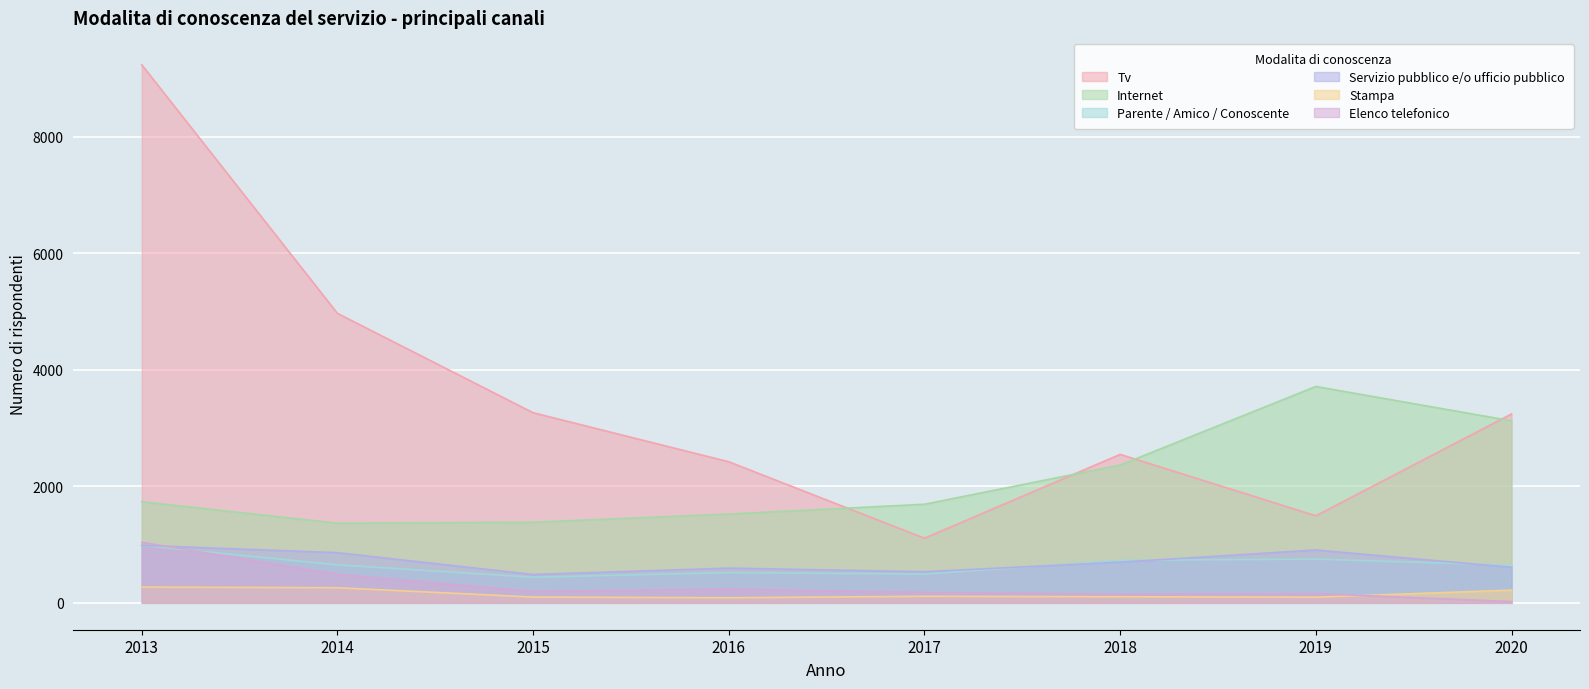

Is it true that Internet equals 997 at 2019?

False